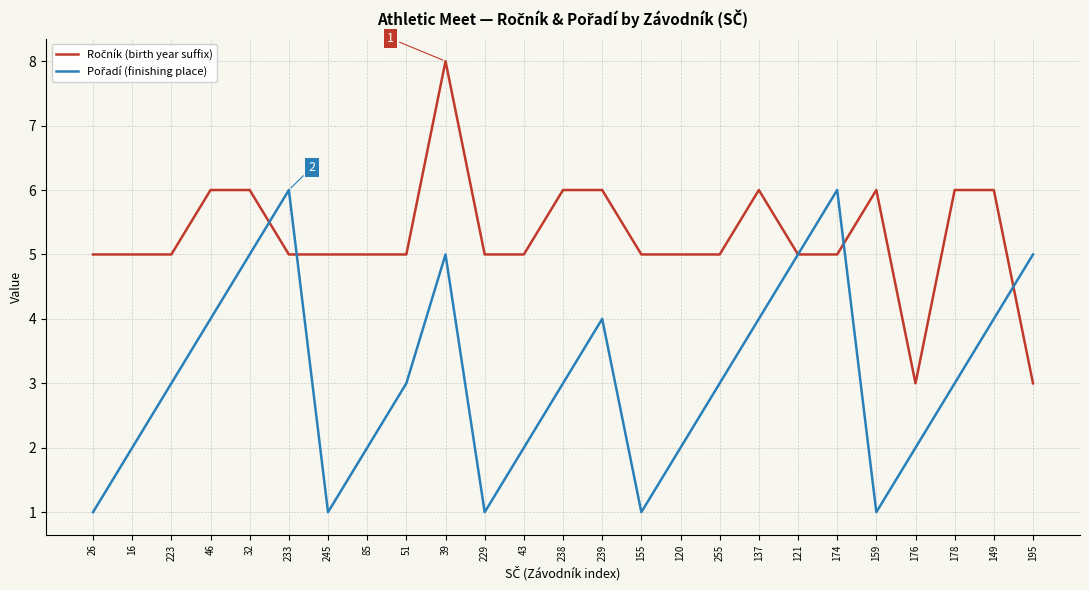

Count the number of data series in this chart.

2